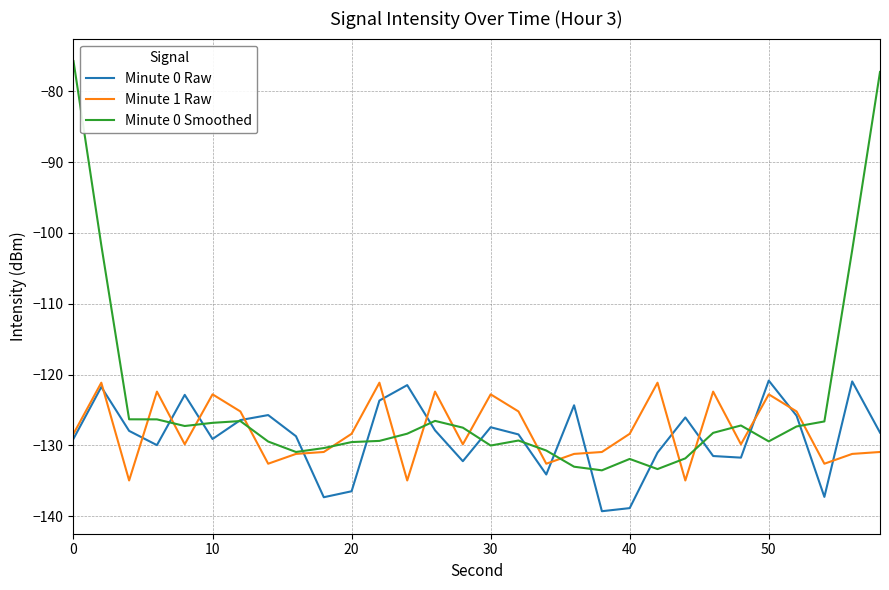

What is the maximum value for Minute 0 Raw?

-120.8